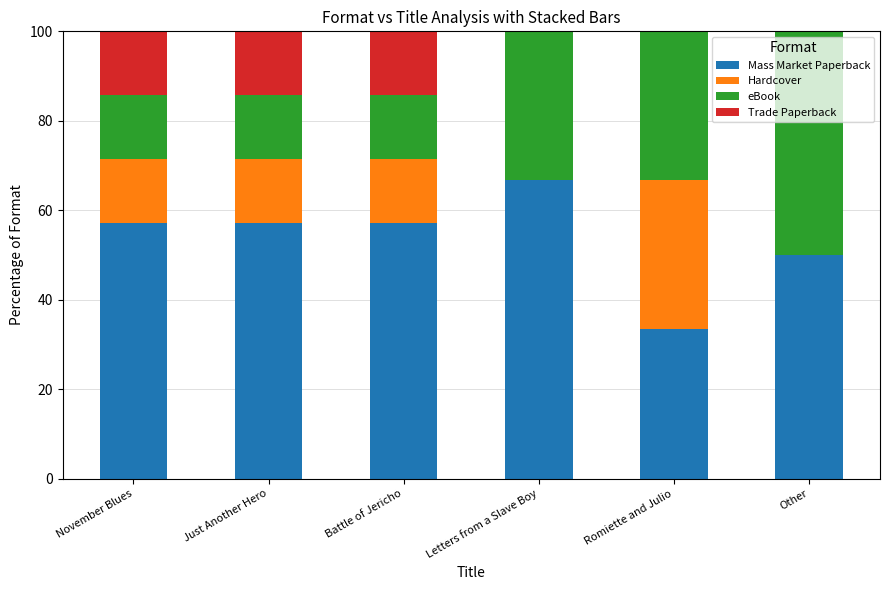

Reading right to left, transcribe the values for Mass Market Paperback.

Other=50.0	Romiette and Julio=33.3	Letters from a Slave Boy=66.7	Battle of Jericho=57.1	Just Another Hero=57.1	November Blues=57.1